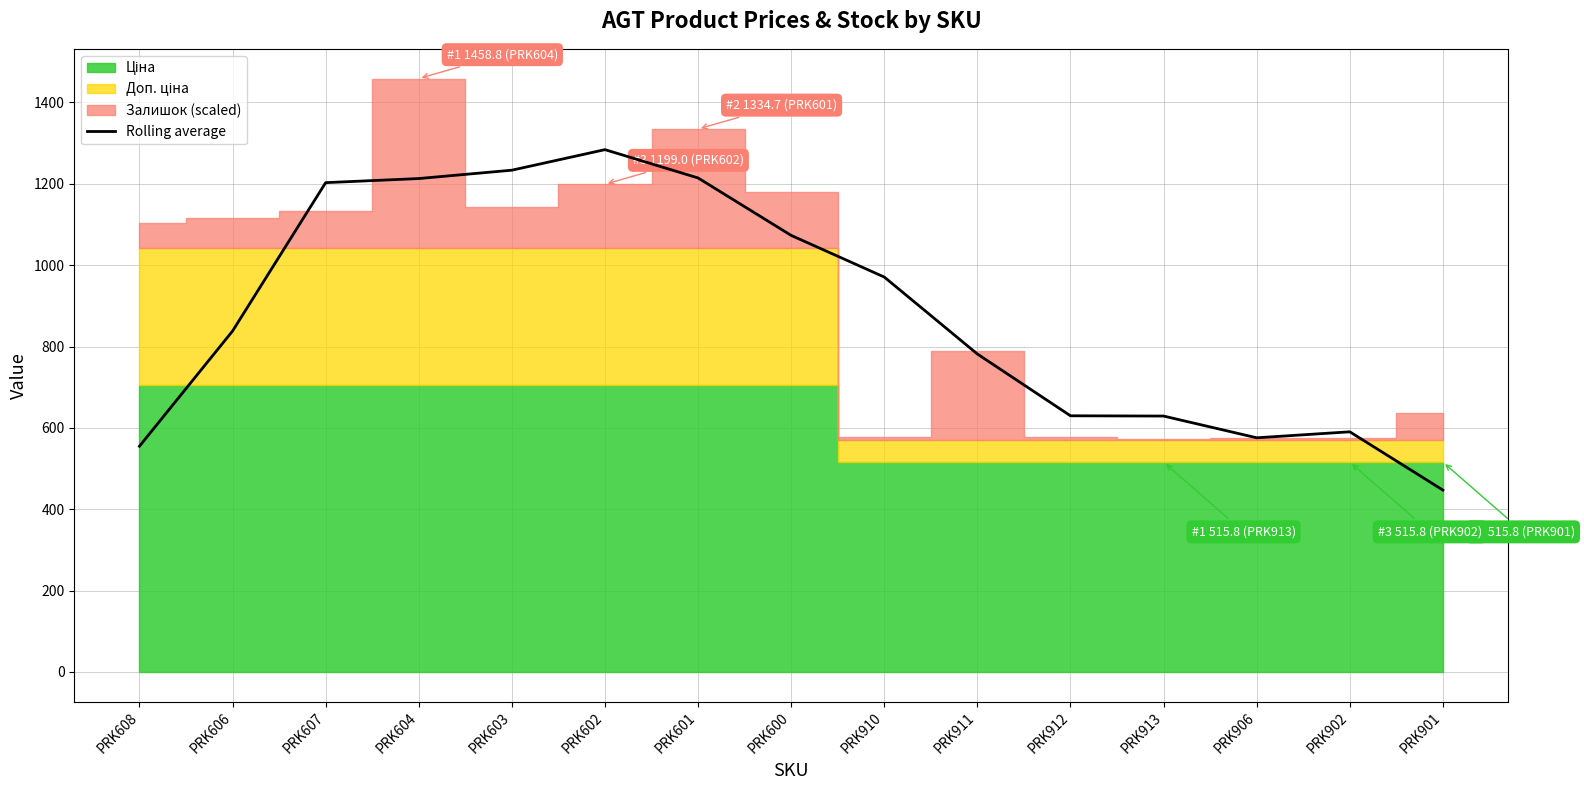

Reading left to right, what are all the values shown in this chart?

PRK608=554.9	PRK606=838.1	PRK607=1202.8	PRK604=1212.9	PRK603=1233.4	PRK602=1284.0	PRK601=1214.4	PRK600=1073.1	PRK910=970.8	PRK911=781.6	PRK912=629.7	PRK913=629.1	PRK906=575.6	PRK902=590.4	PRK901=447.1